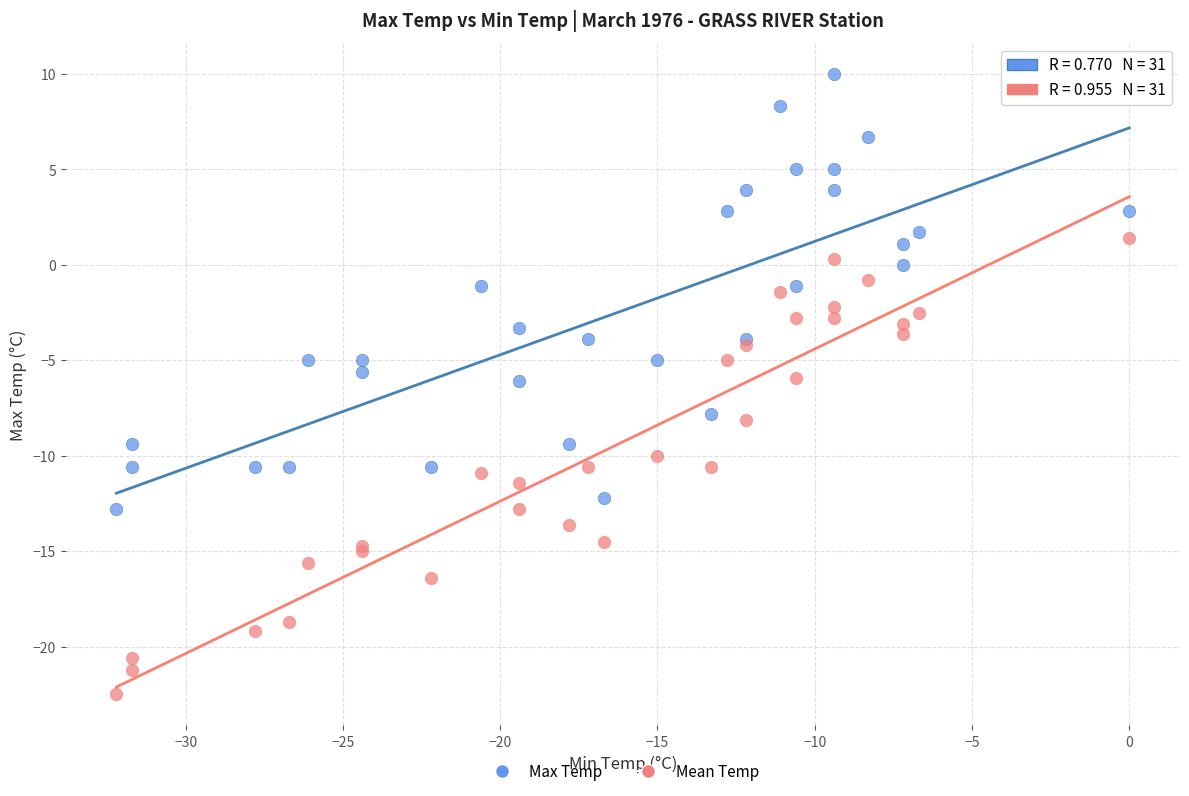

Which series reaches the maximum Y coordinate?

Max Temp